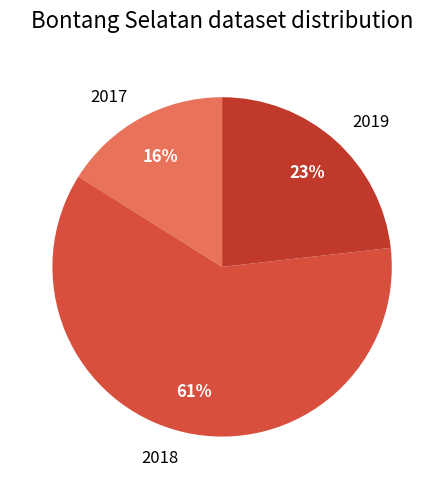

Is it true that 2019 is 31% of the pie?

False